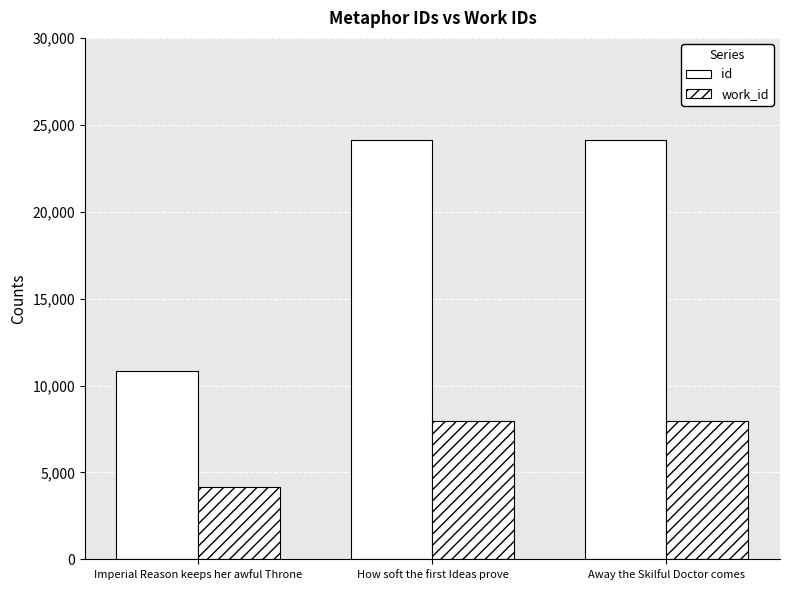

List the labels in order of work_id value, smallest first.

Imperial Reason keeps her awful Throne, How soft the first Ideas prove, Away the Skilful Doctor comes